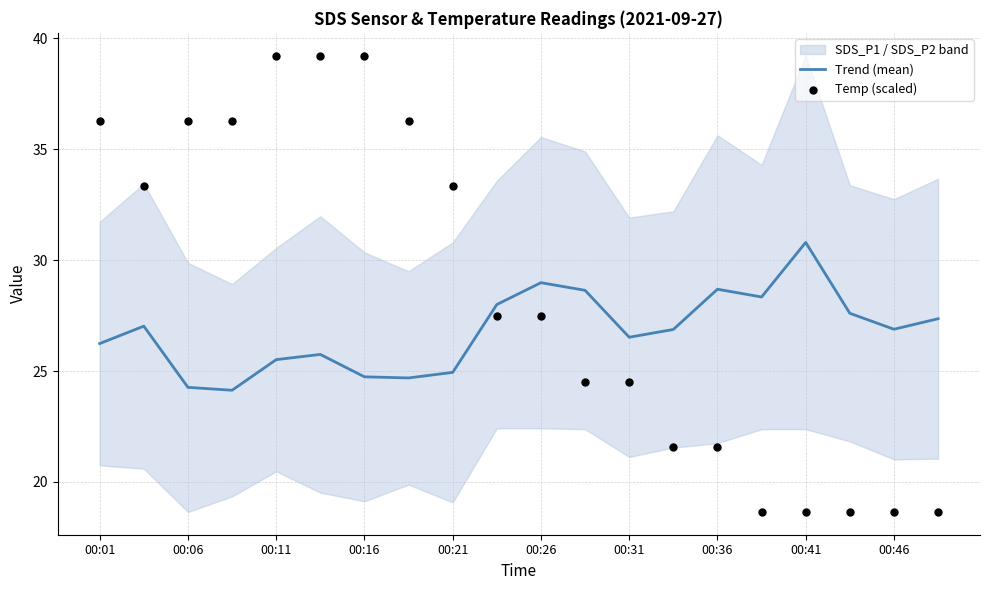

What is the highest value of the Trend (mean) series?

30.8